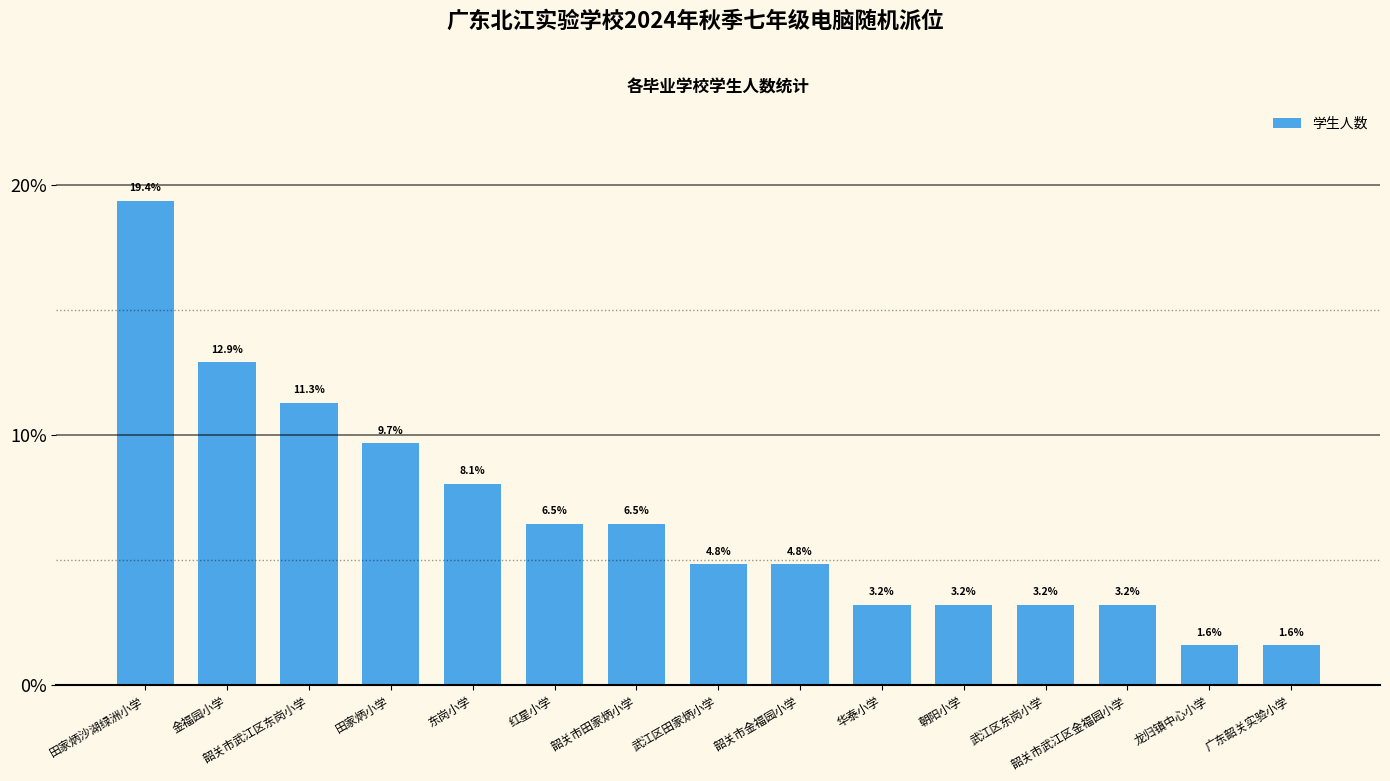

Where is the data nearest to the value 10?

田家炳小学